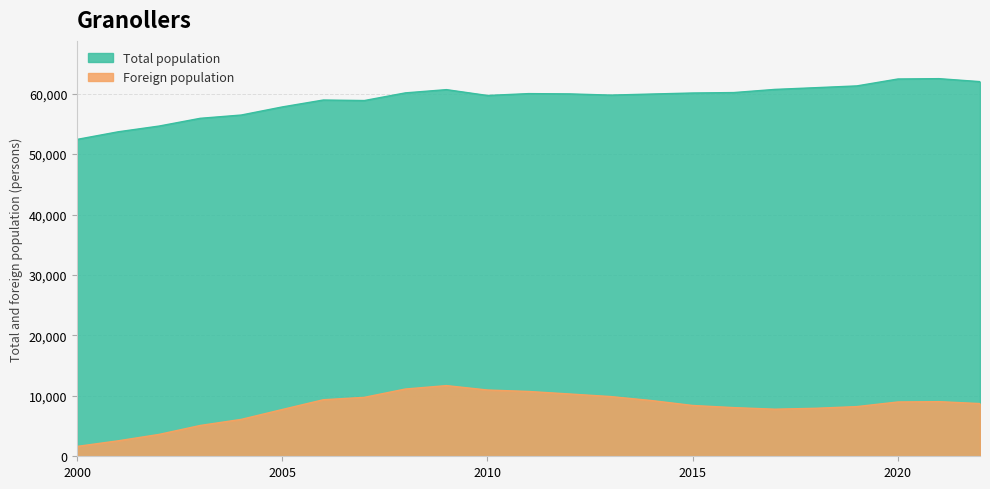

At which category does the chart reach its minimum across all series?

2000